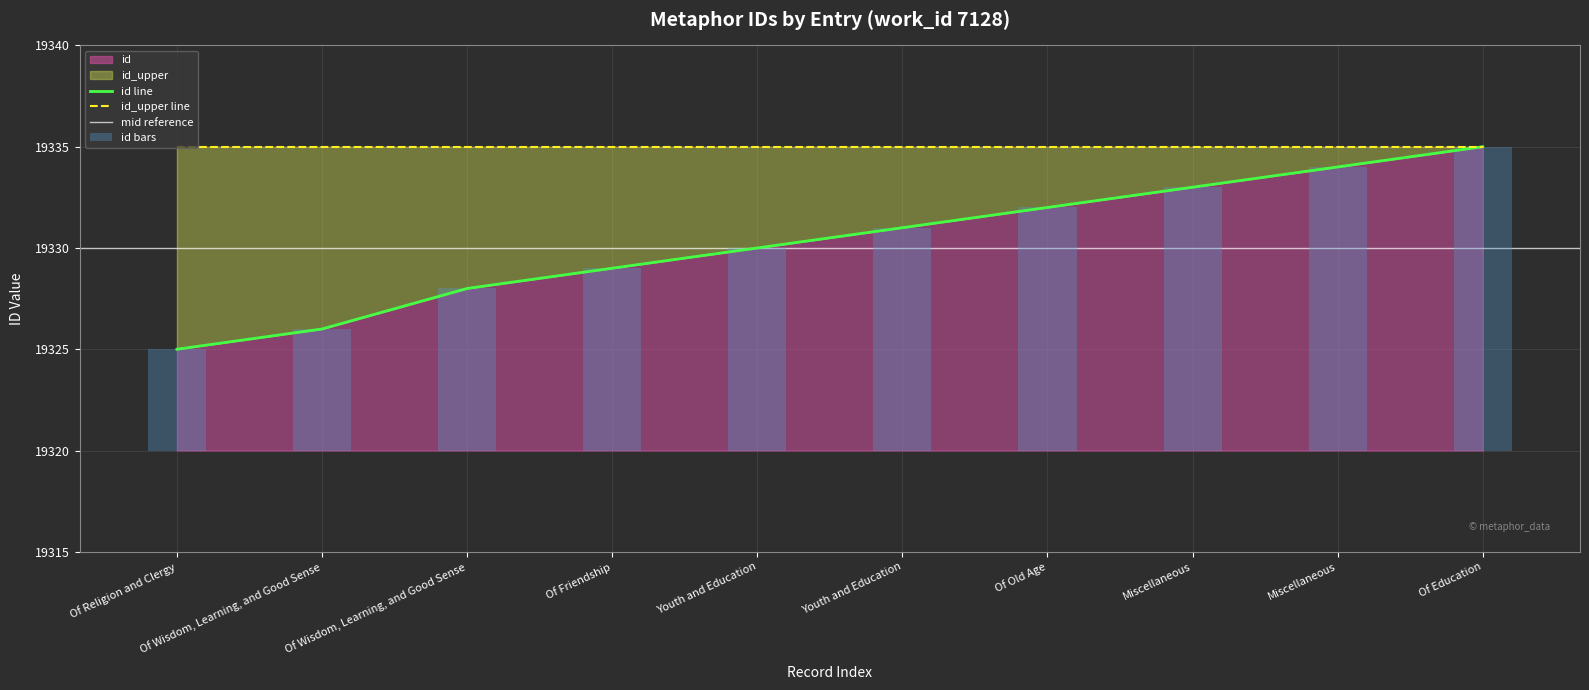

Approximately how many times larger is the value at Of Wisdom, Learning, and Good Sense compared to Of Wisdom, Learning, and Good Sense?

1.3